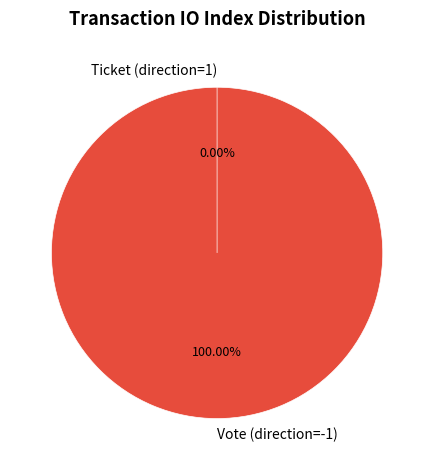

What is the smallest slice in the pie chart?

Ticket (direction=1)